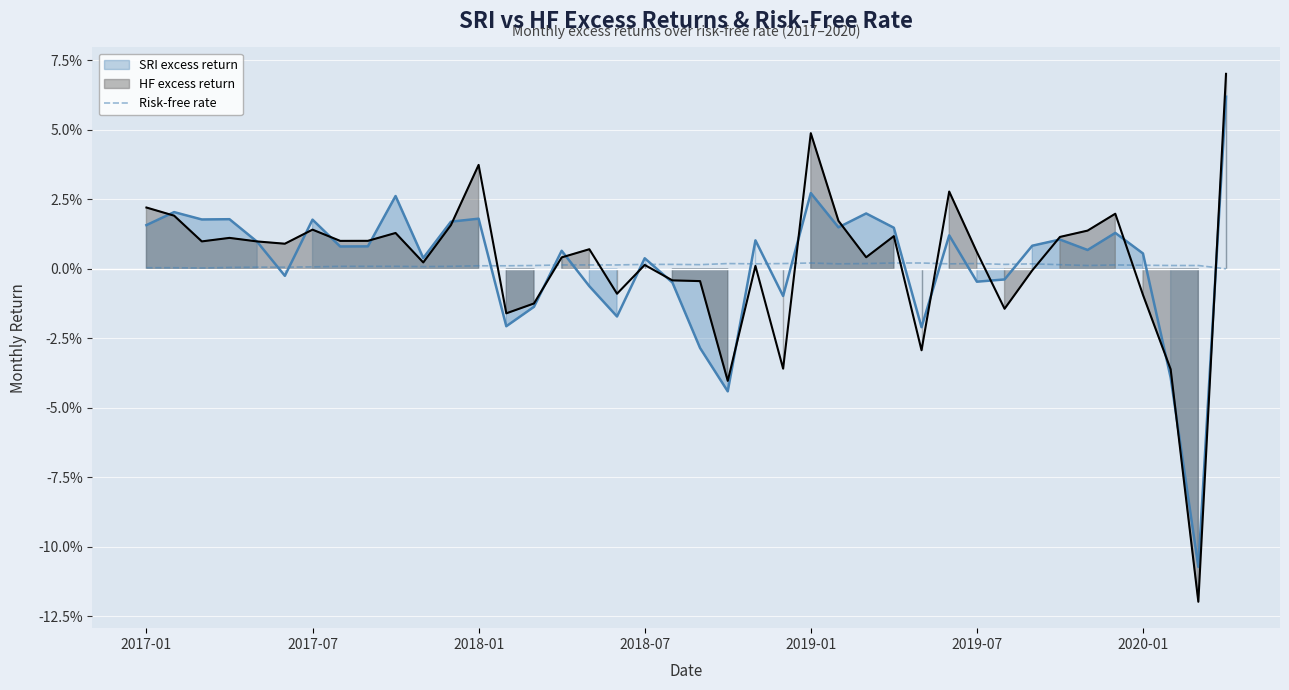

Between 14 and 30, which is larger?

30